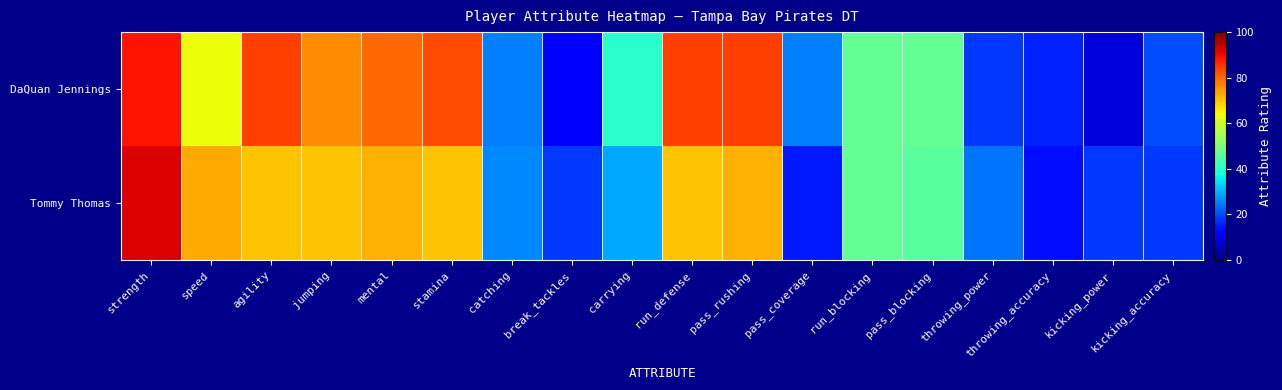

Which series changed the most between pass_coverage and throwing_power?

Tommy Thomas